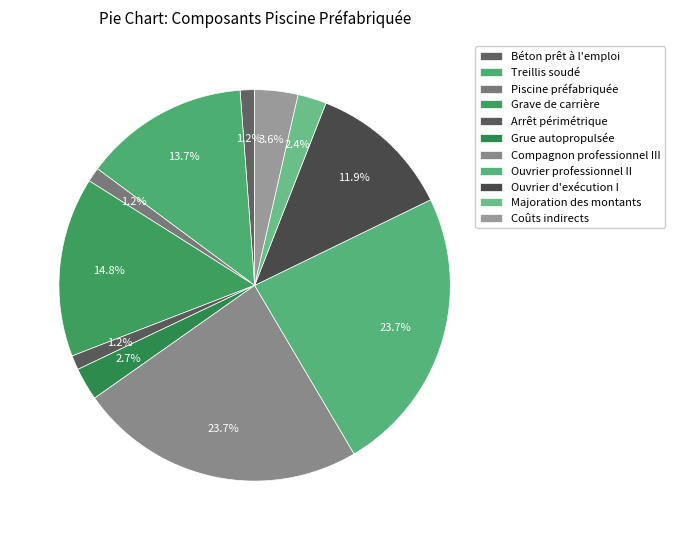

Which slice is the largest?

Compagnon professionnel III